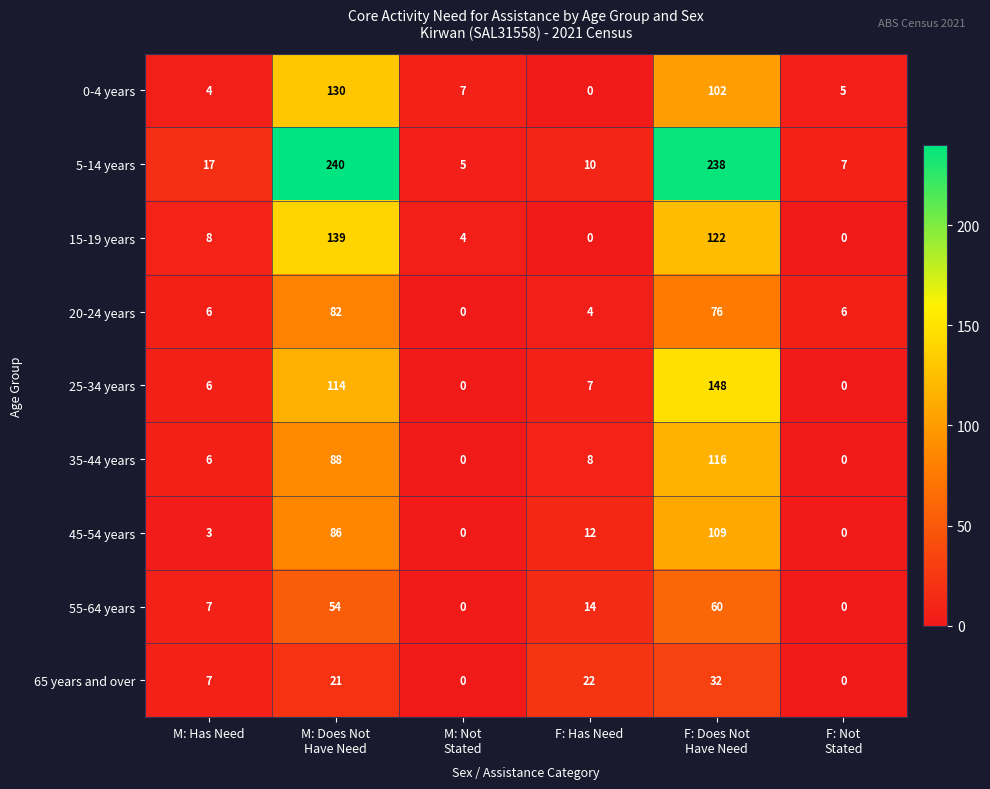

What is the maximum value for 35-44 years?

116